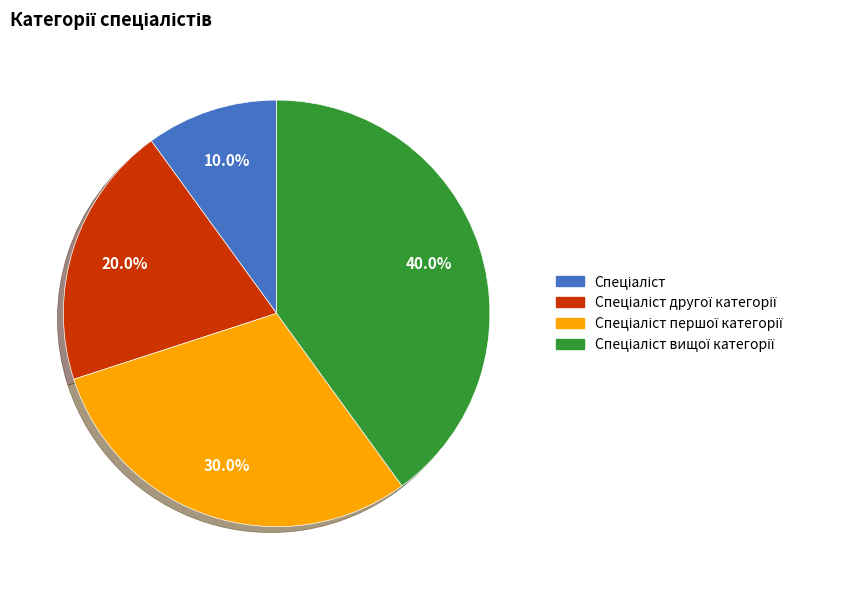

Is there a majority slice in this chart?

No